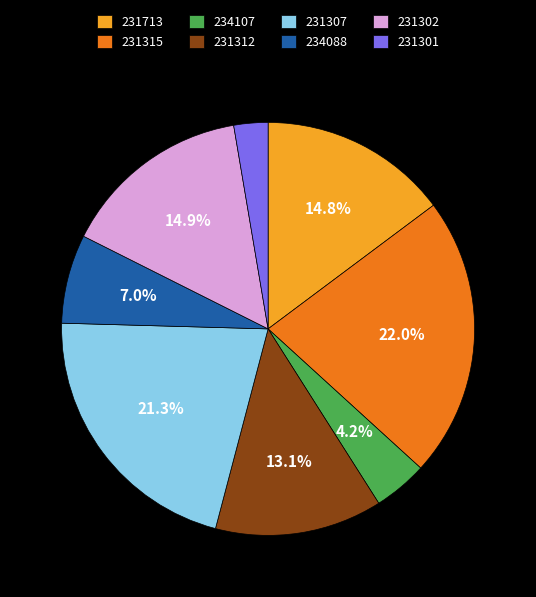

To the nearest percent, what portion does 231302 represent?

15%